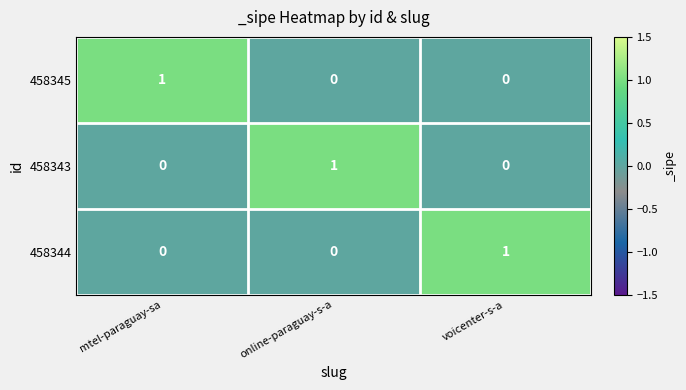

Is the value of 458345 at voicenter-s-a greater than the value of 458344 at voicenter-s-a?

No